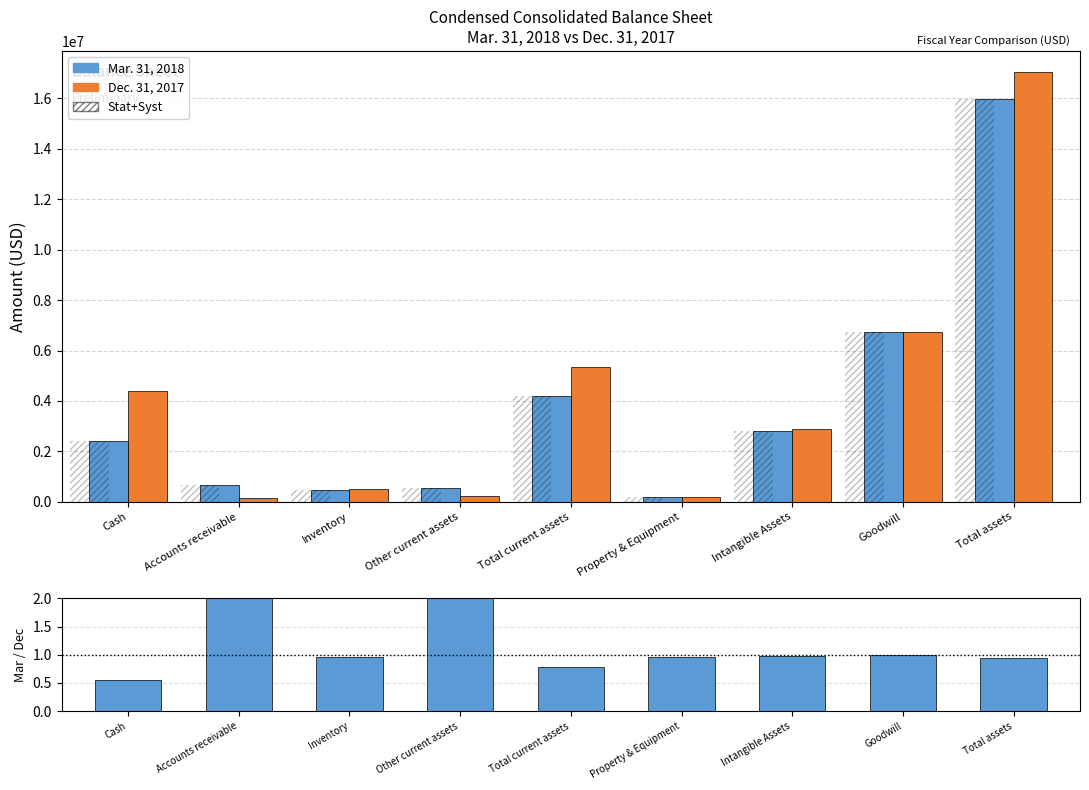

How many groups of bars are there?

9